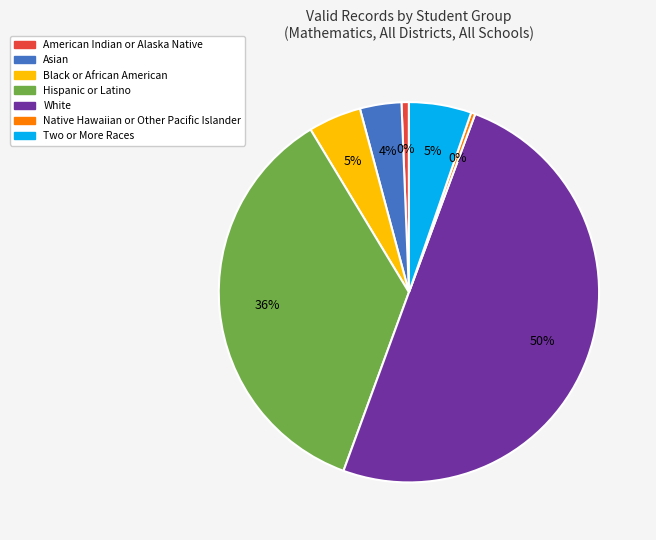

To the nearest percent, what is the difference between the White and Hispanic or Latino slice percentages?

14%